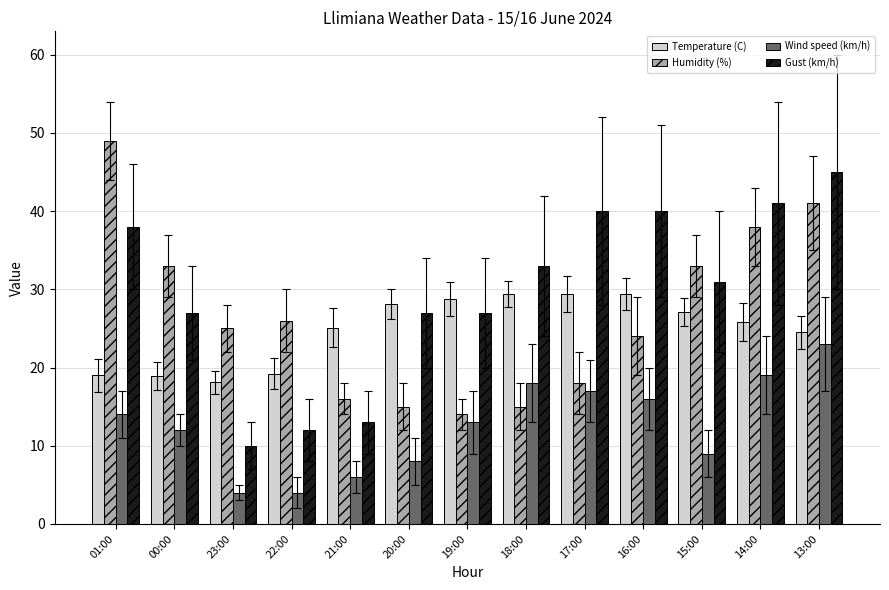

Is it true that Temperature (C) equals 41.7 at 18:00?

False